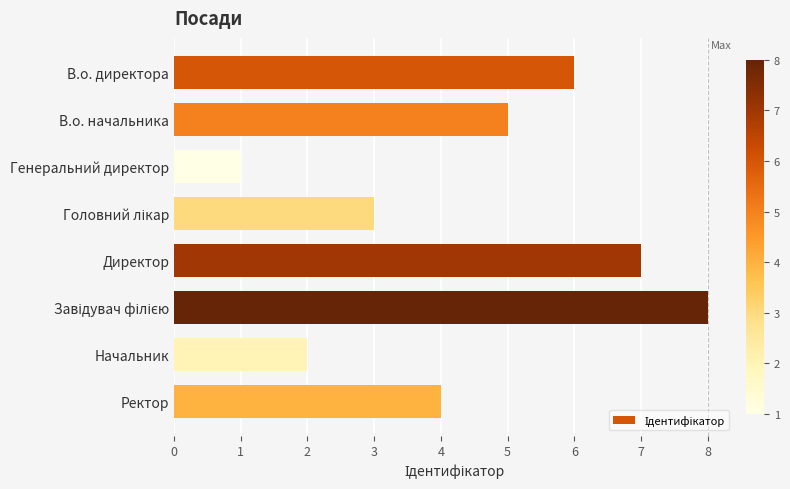

Reading top to bottom, list all the values displayed in this chart.

6	5	1	3	7	8	2	4